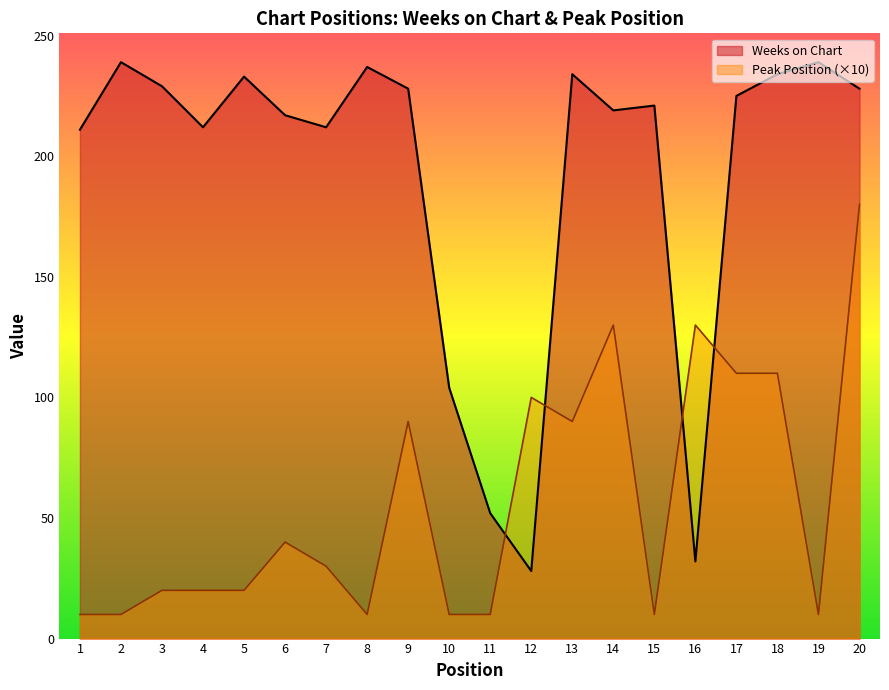

Is the value of Peak Position at 18 greater than the value of Weeks on Chart at 15?

No